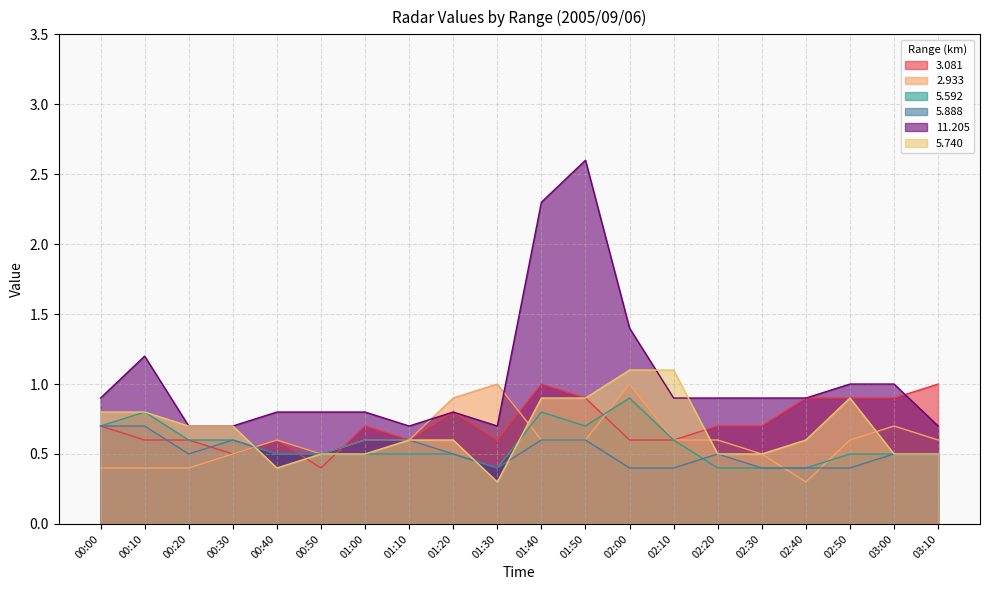

What is the average value of the   5.592 series?

0.6